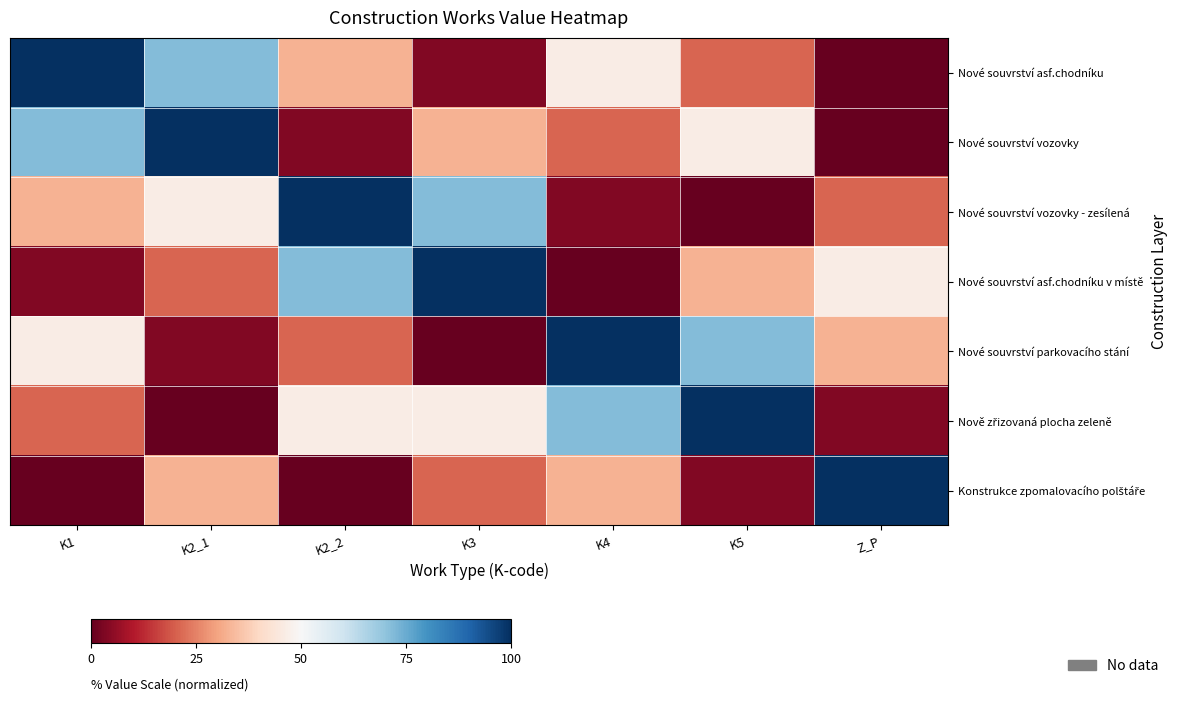

At which category does the chart reach its peak across all series?

K1